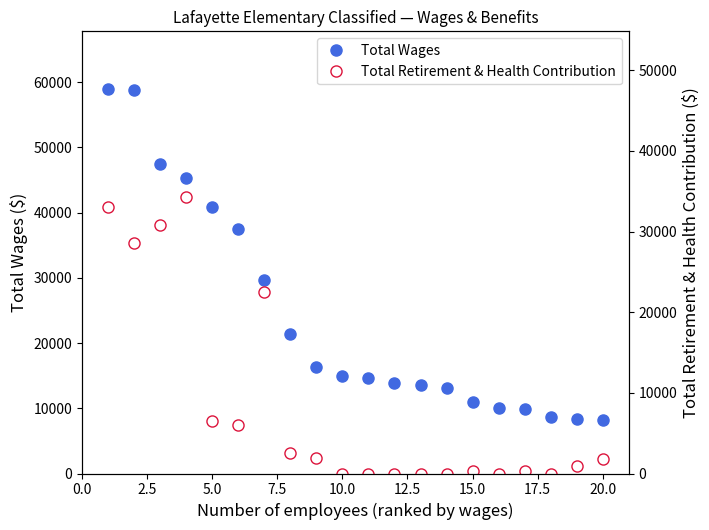

How many data points does each series have?

20